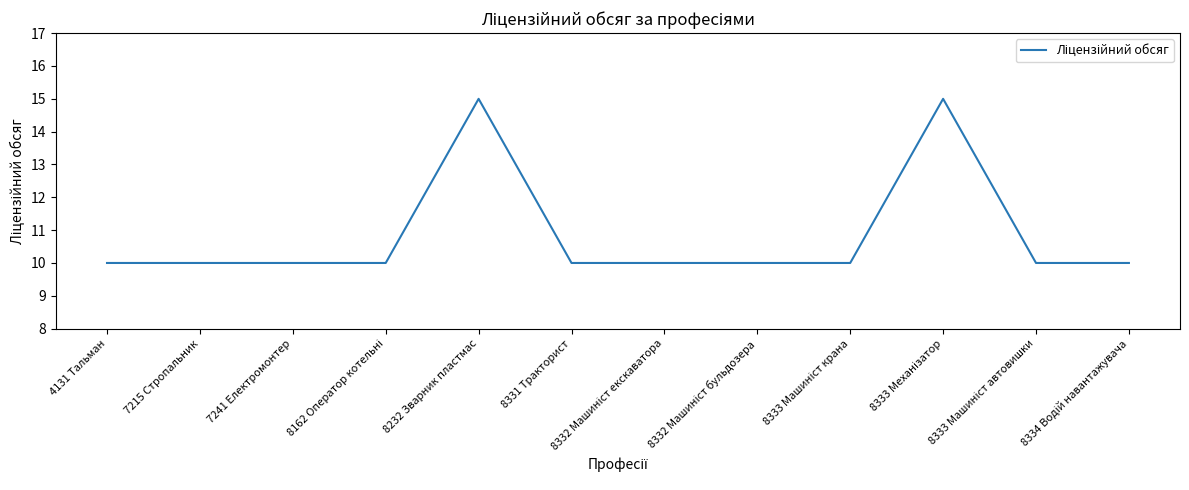

What position from the right is 8331 Тракторист?

7